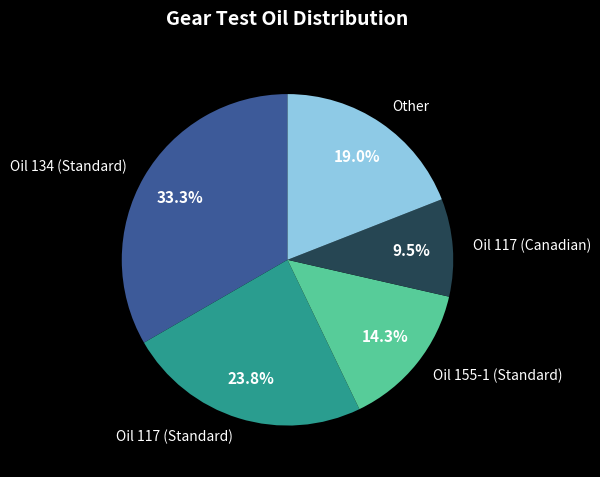

Rank the categories by value from lowest to highest.

Oil 117 (Canadian), Oil 155-1 (Standard), Other, Oil 117 (Standard), Oil 134 (Standard)